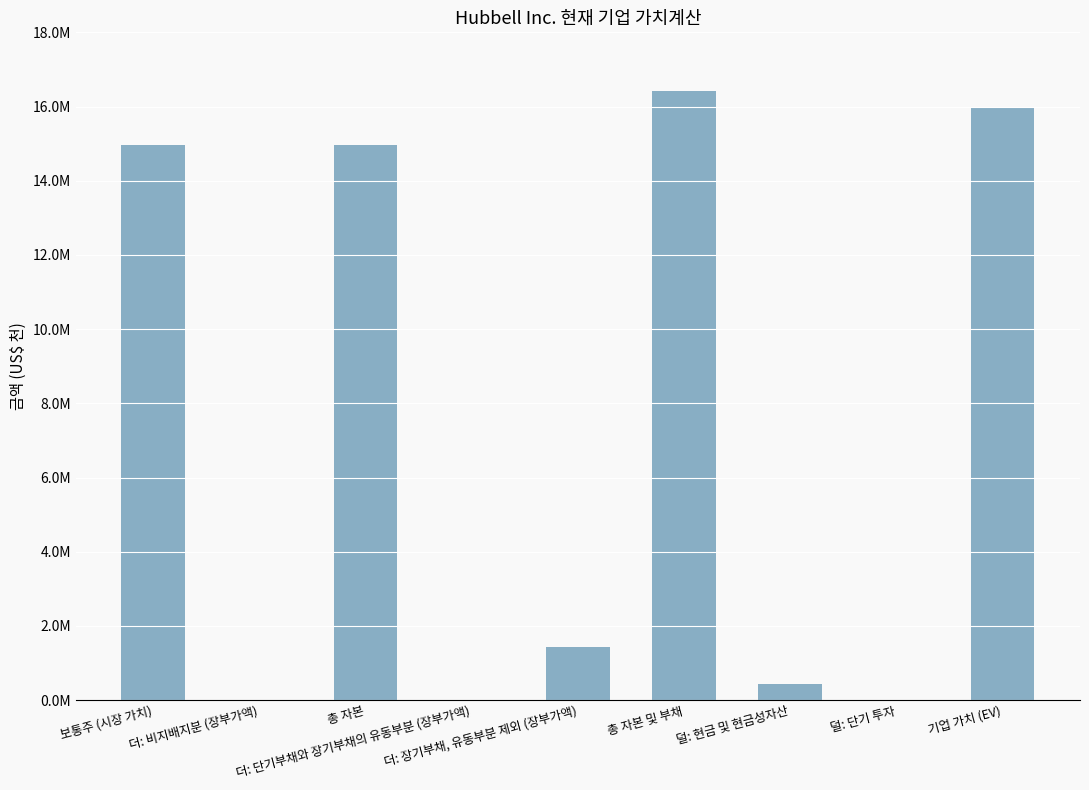

Are the bars horizontal?

No